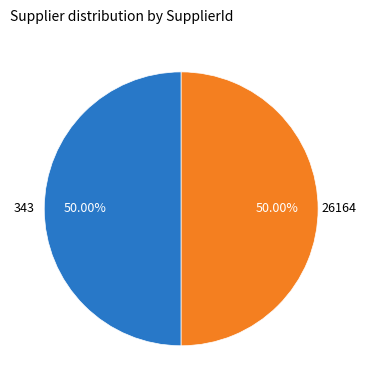

How many segments does this pie chart have?

2